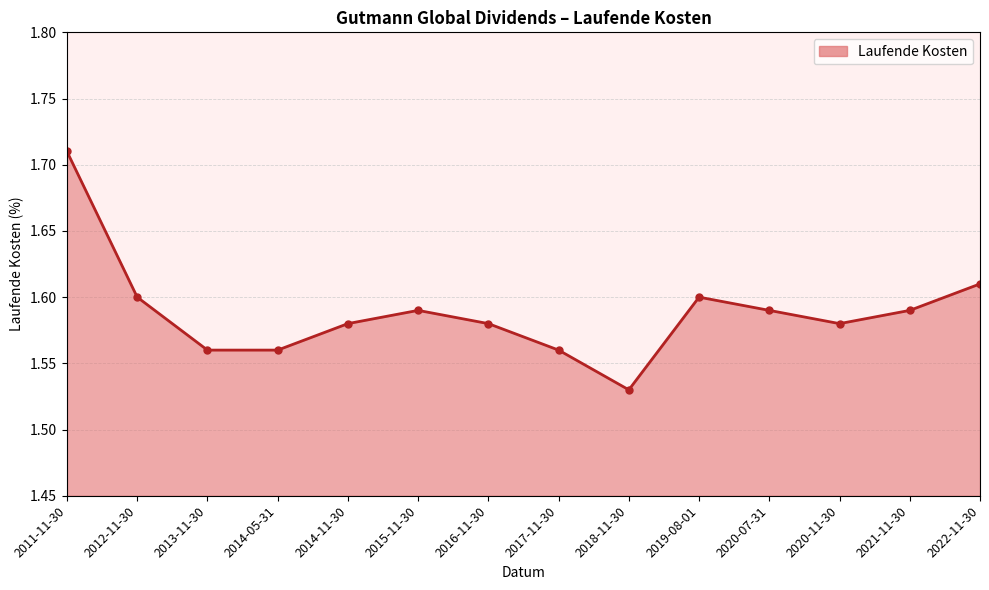

Where is the data nearest to the value 1?

2018-11-30